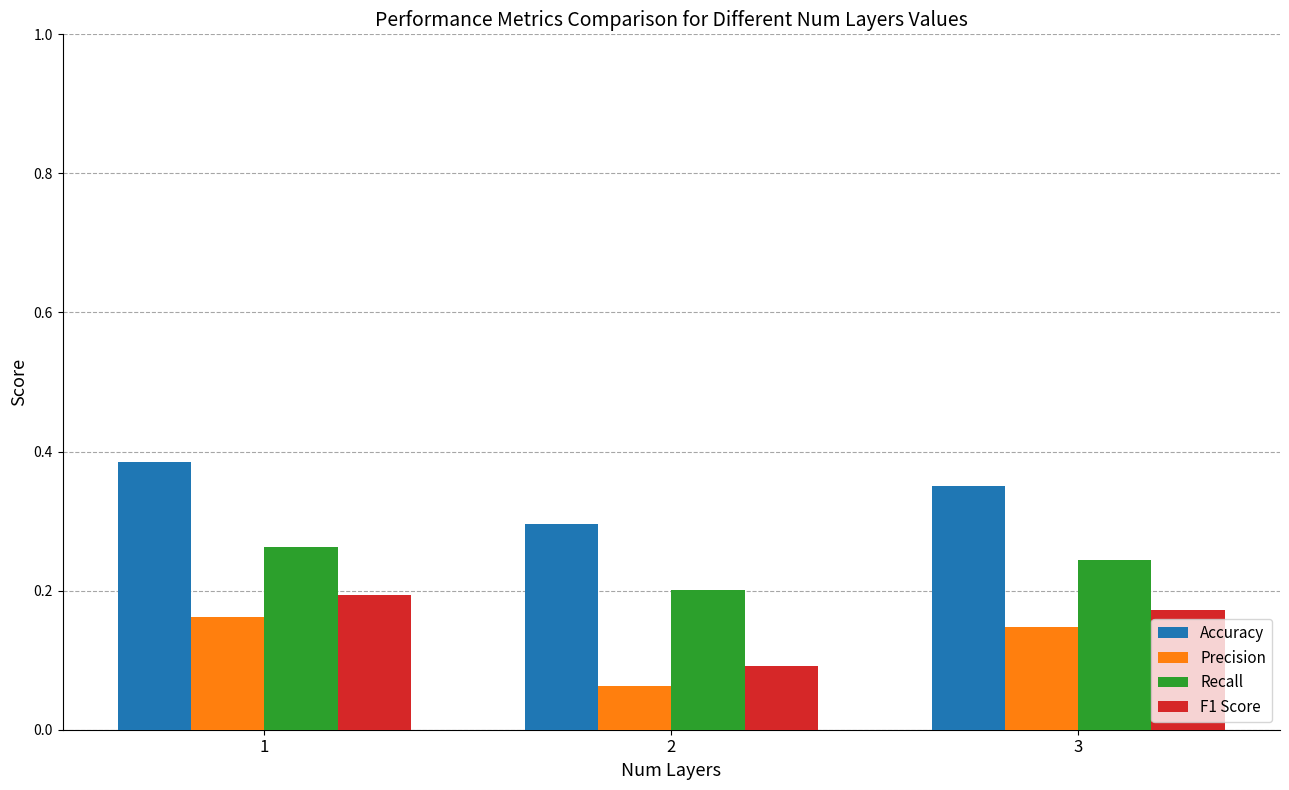

At 3, list the series in order from largest to smallest.

Accuracy, Recall, F1 Score, Precision